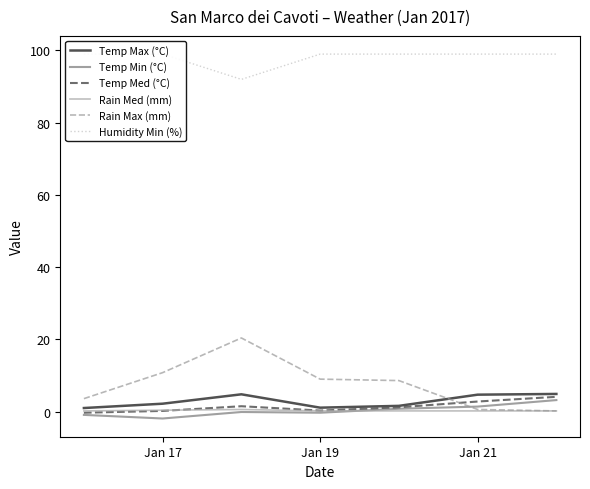

Is it true that Rain Max (mm) equals 9.0 at Jan 19?

True